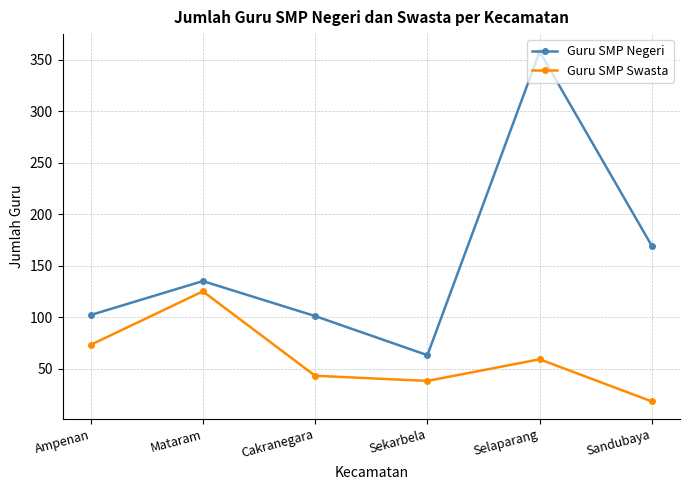

Which series has the largest total across all categories?

Guru SMP Negeri